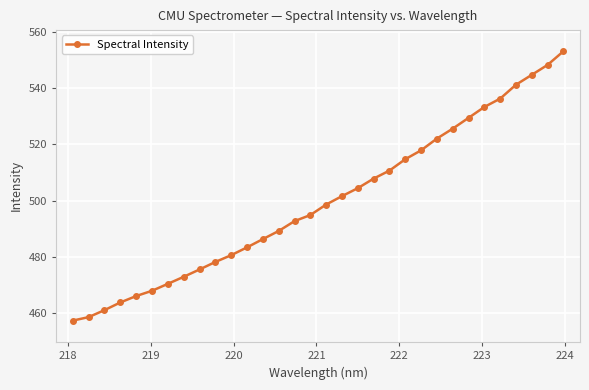

What is the difference between the maximum and minimum values?

95.6